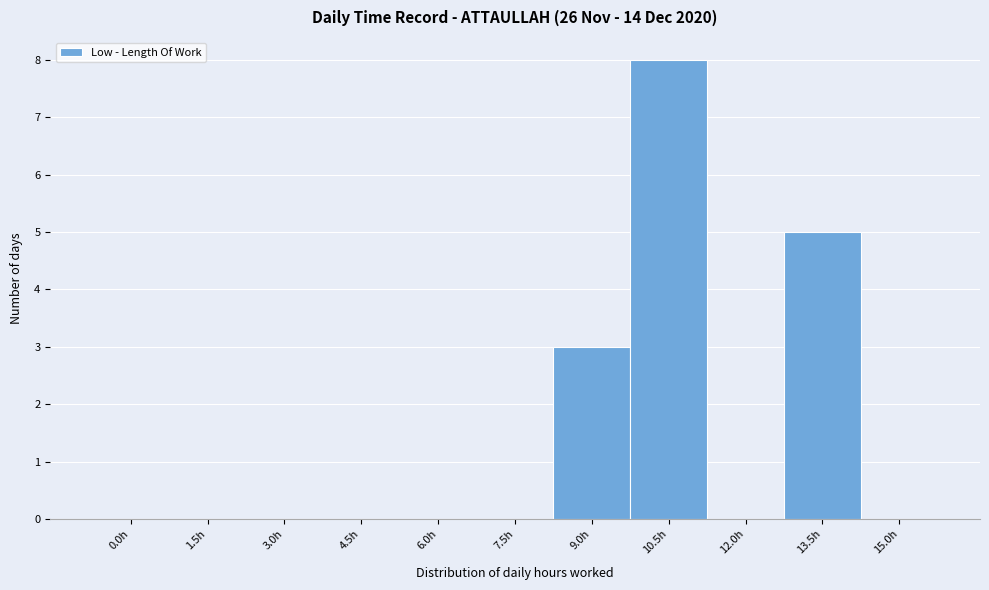

Reading left to right, what are all the values shown in this chart?

0.0h=0	1.5h=0	3.0h=0	4.5h=0	6.0h=0	7.5h=0	9.0h=3	10.5h=8	12.0h=0	13.5h=5	15.0h=0